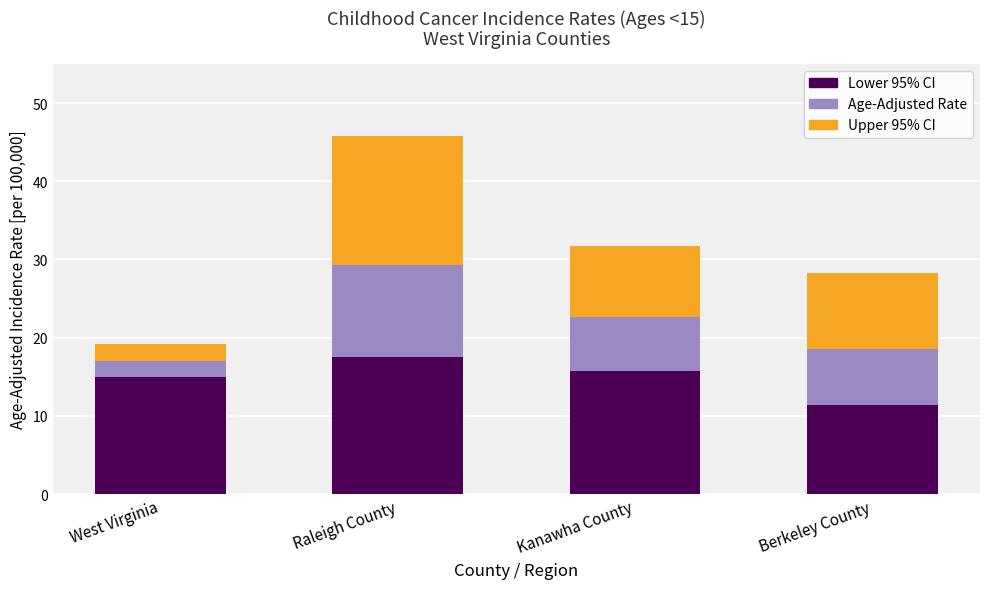

What is the total value across all series at Raleigh County?

45.8